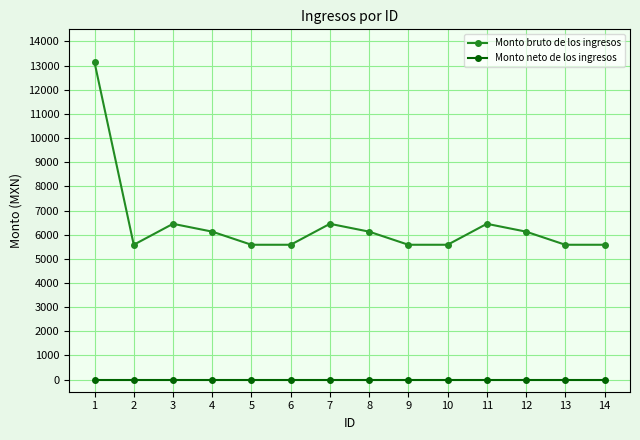

What is the approximate value of Monto bruto de los ingresos at 8, to the nearest 100?

6100